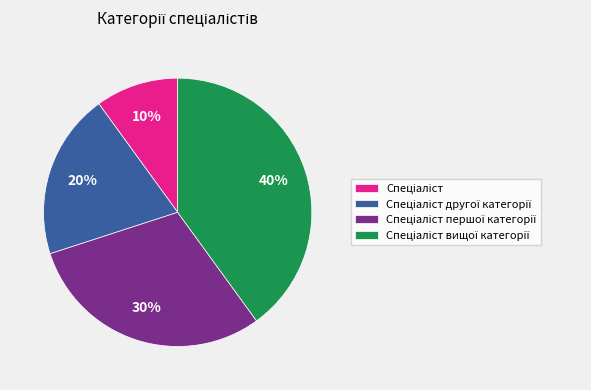

Count the number of slices in the pie.

4